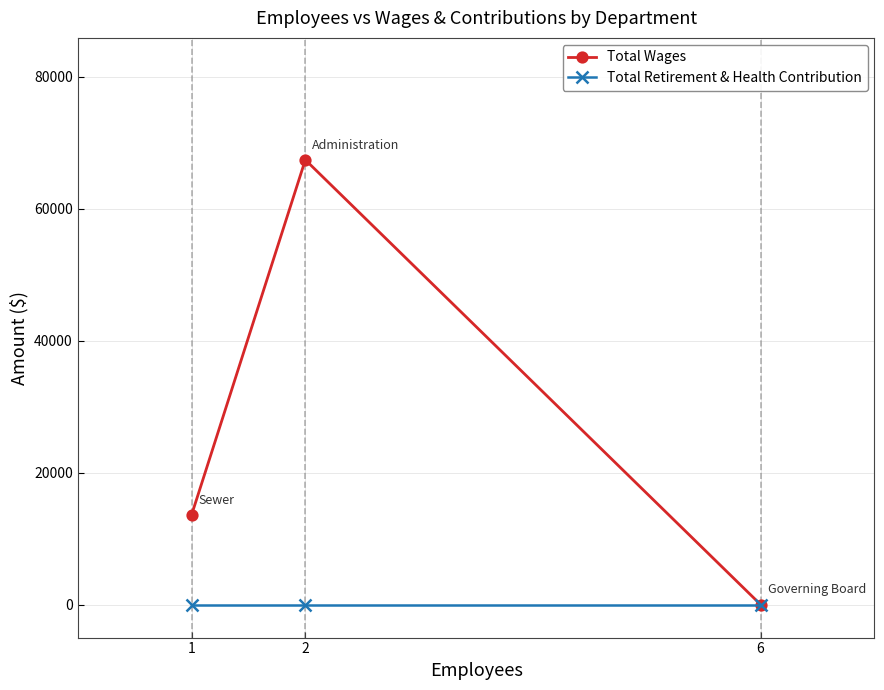

At which category does the chart reach its peak across all series?

2